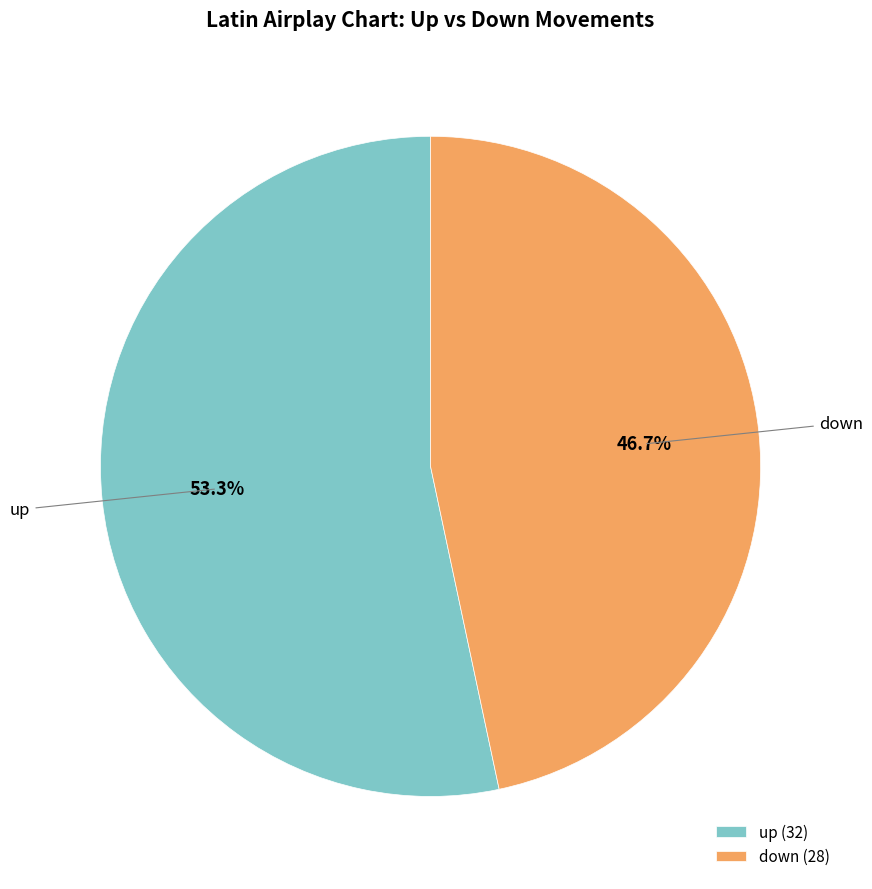

Approximately how many times larger is the value at down compared to up?

0.9